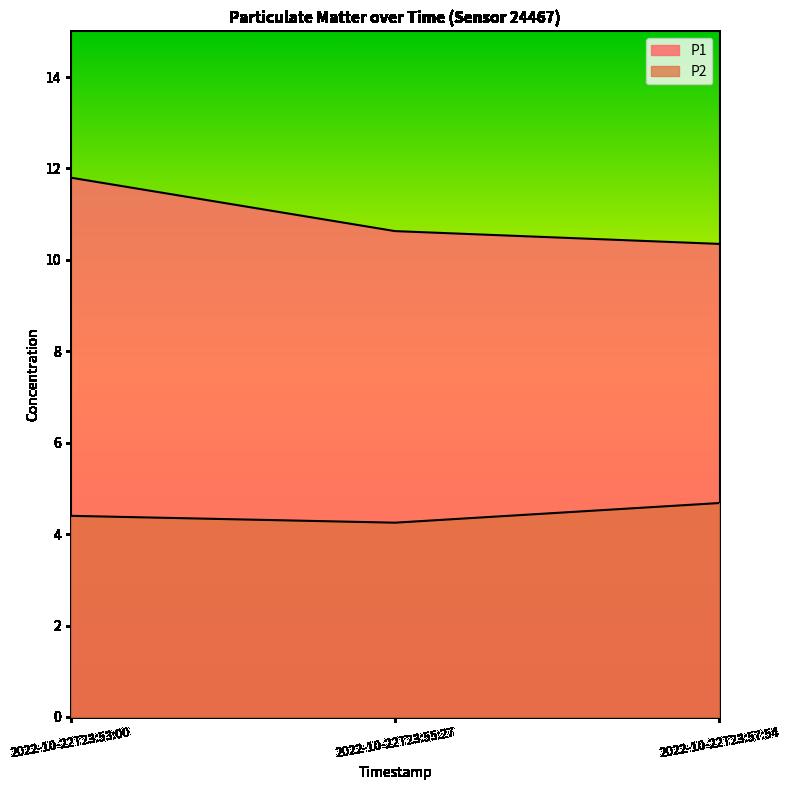

How many lines are shown in the chart?

2